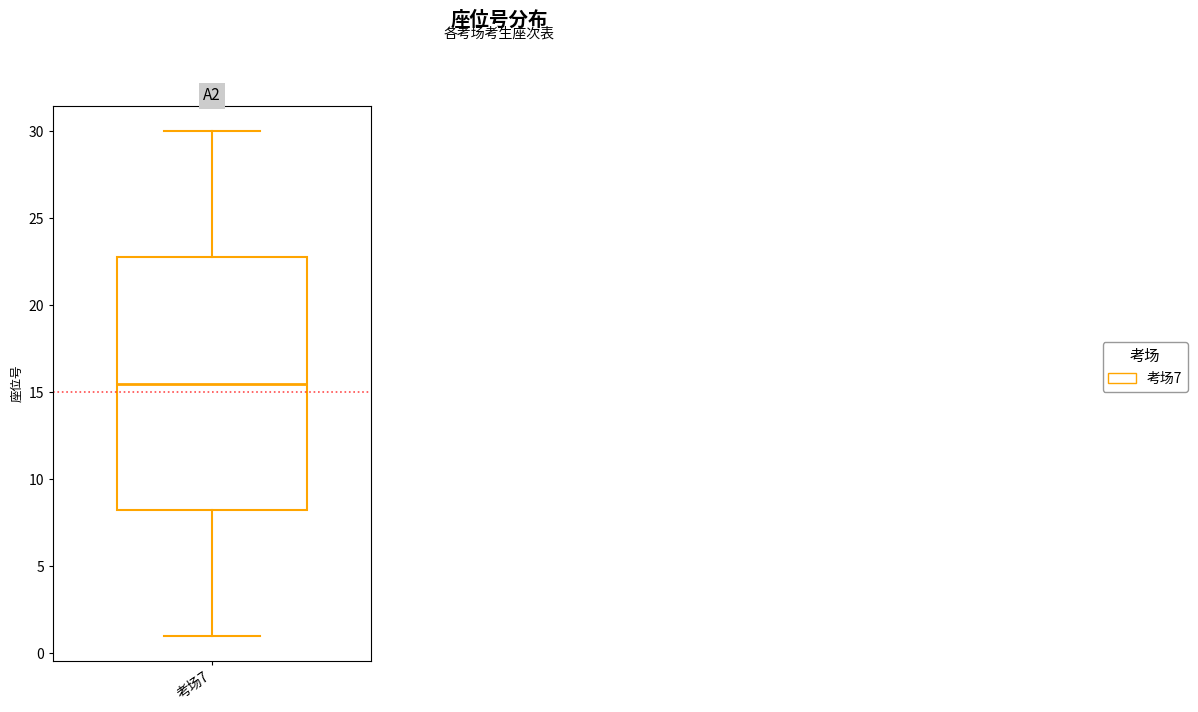

Where is the lower edge of the box for 考场7 on the y-axis? The values are not printed on the chart, so give them approximately, as read against the axis.

8.5